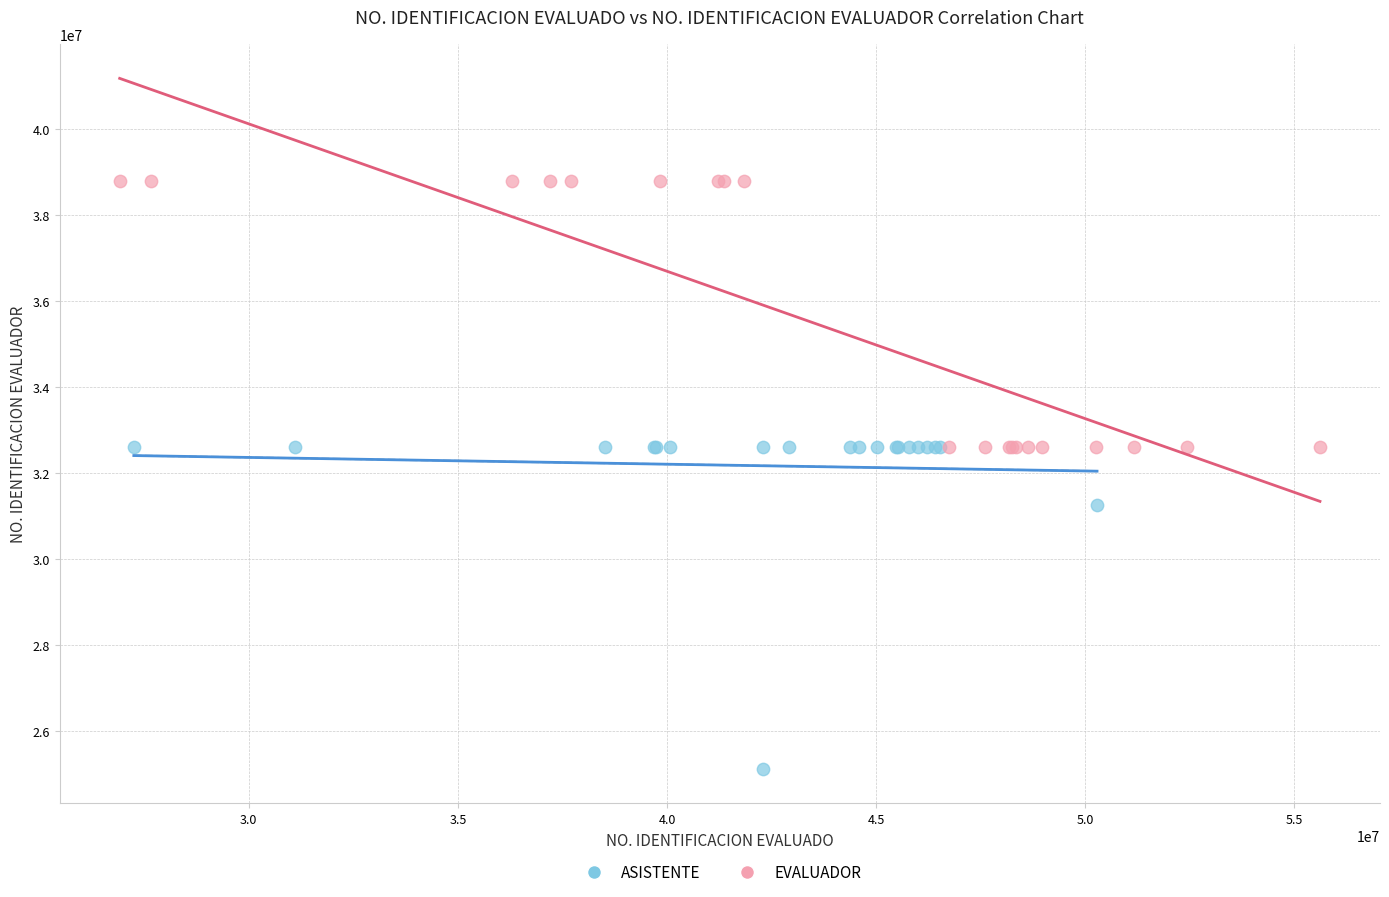

Which series has the largest Y range (max minus min)?

ASISTENTE